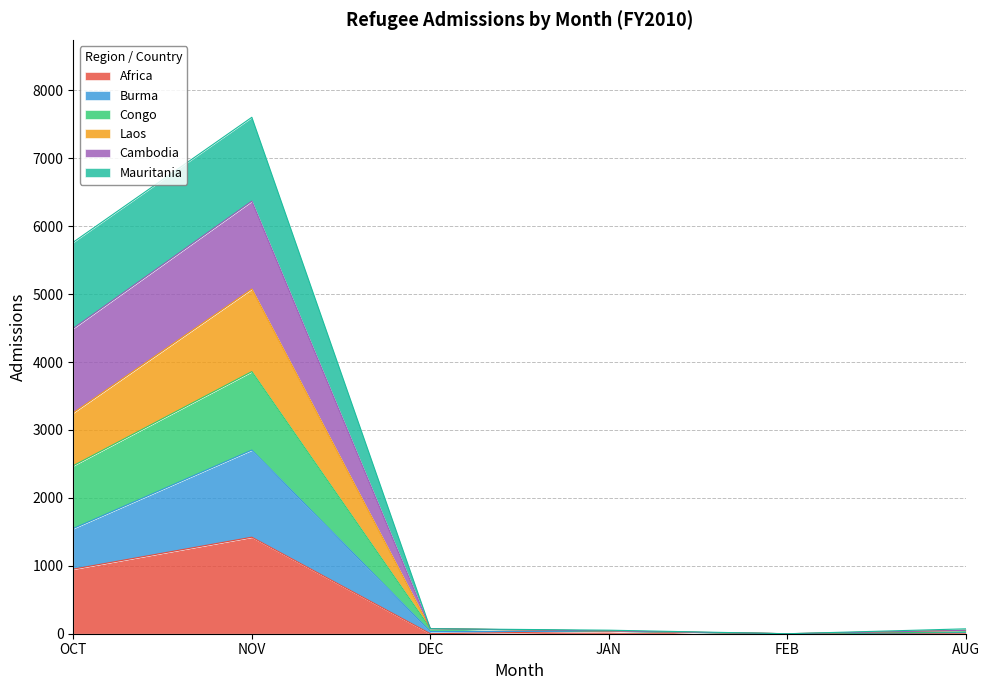

What is the maximum value for Africa?

1421